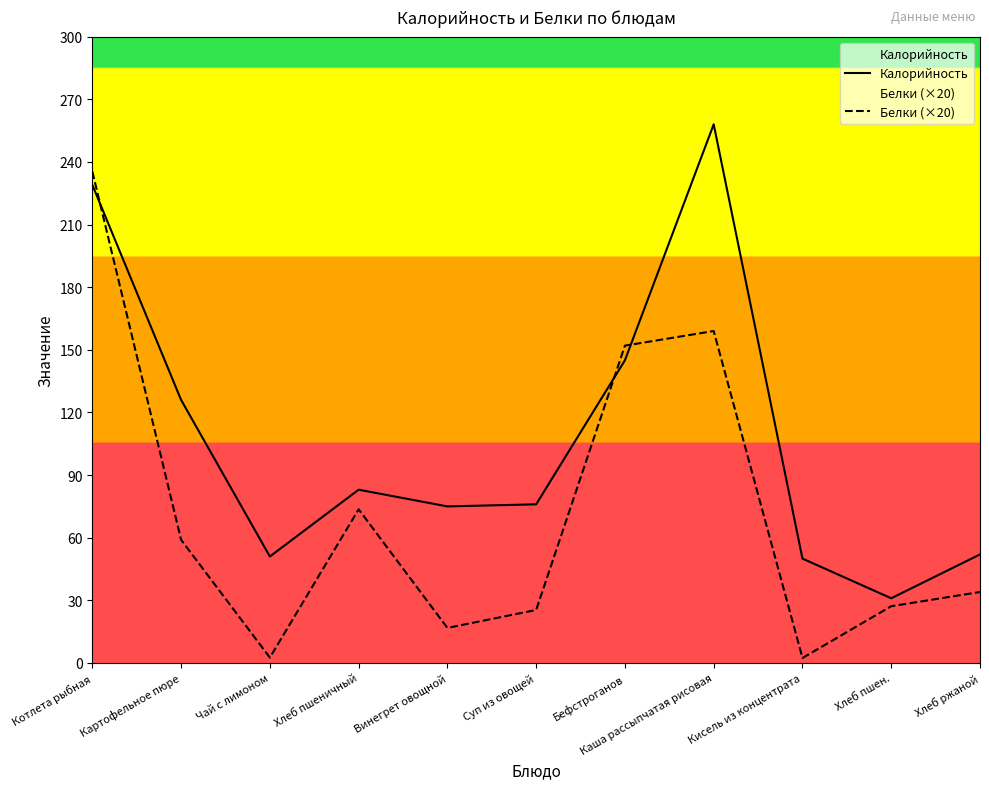

How many intersections are there between Калорийность and Белки (×20)?

3